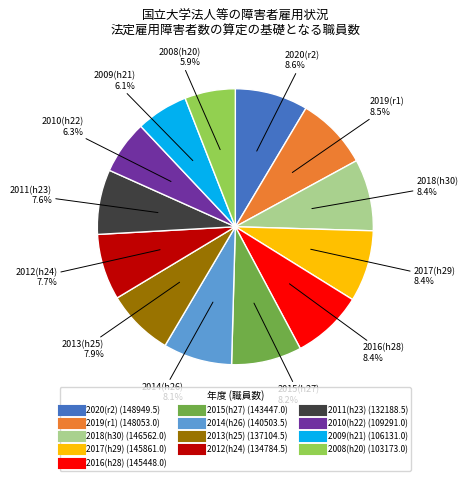

Does any single category account for the majority?

No